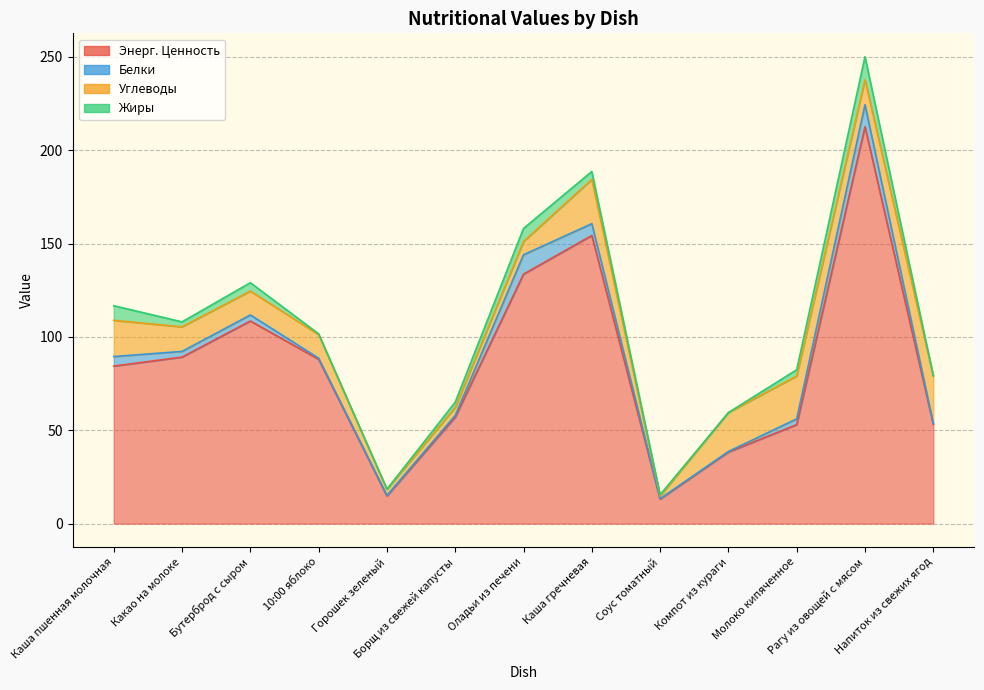

True or false: Энерг. Ценность and Углеводы cross at least once.

False